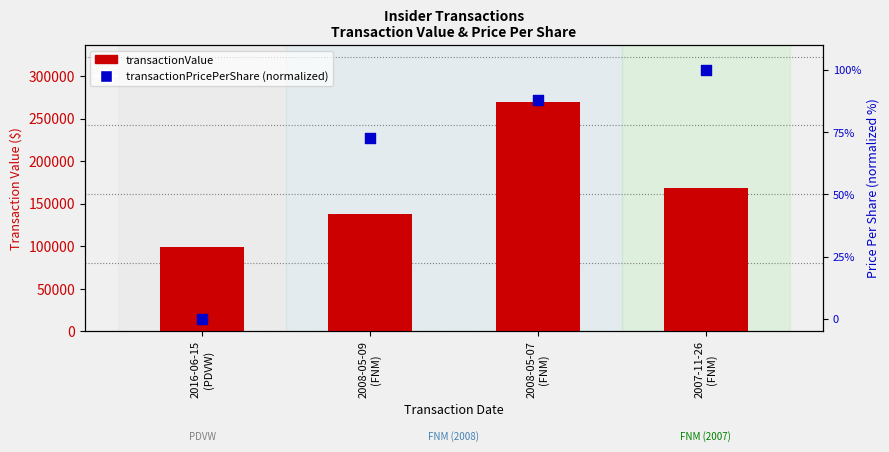

Which series reaches the minimum Y coordinate?

transactionPricePerShare (normalized)